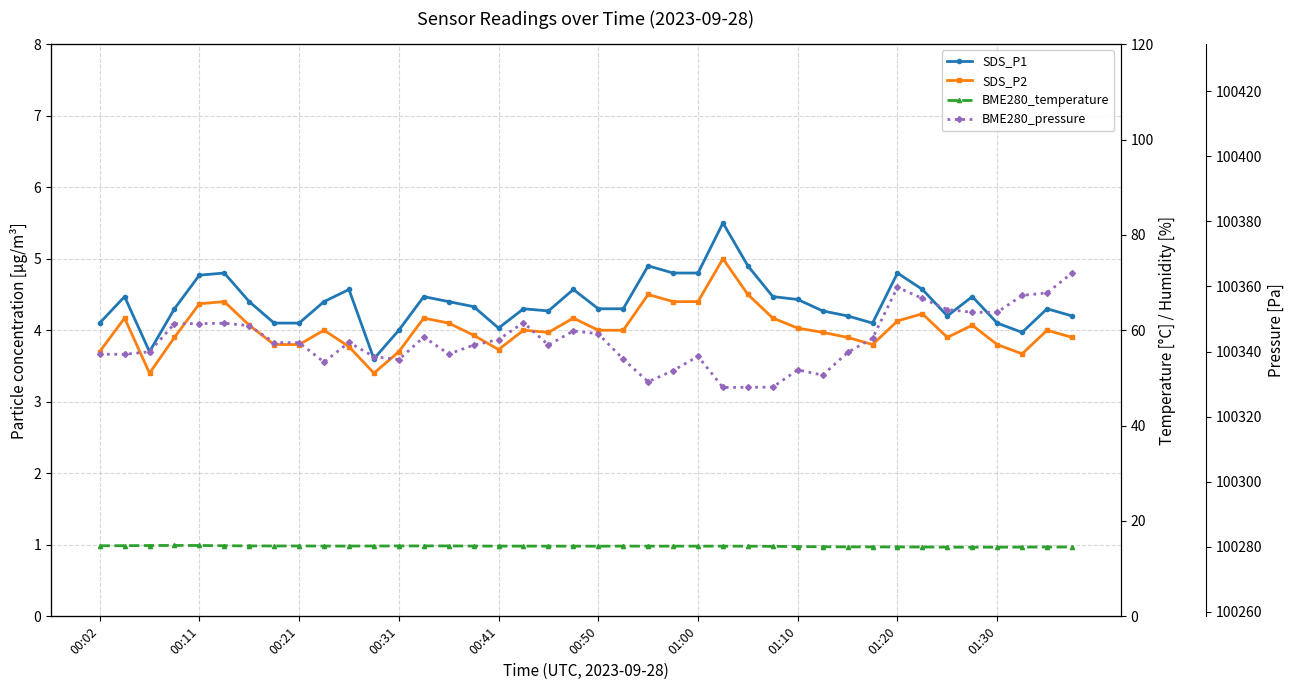

True or false: SDS_P2 and BME280_temperature cross at least once.

False